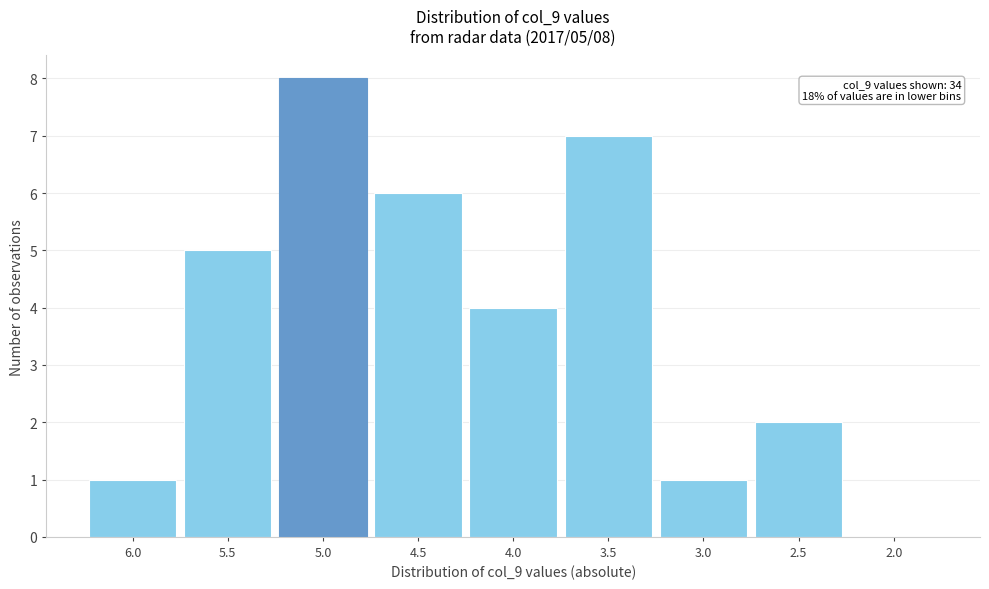

Reading left to right, what are all the values shown in this chart?

6.0=1	5.5=5	5.0=8	4.5=6	4.0=4	3.5=7	3.0=1	2.5=2	2.0=0